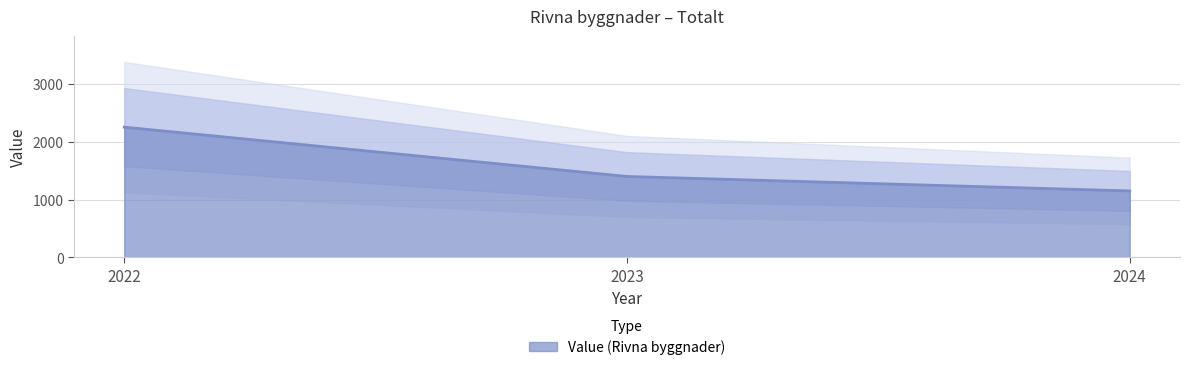

True or false: the data shows 3591 at 2022.

False